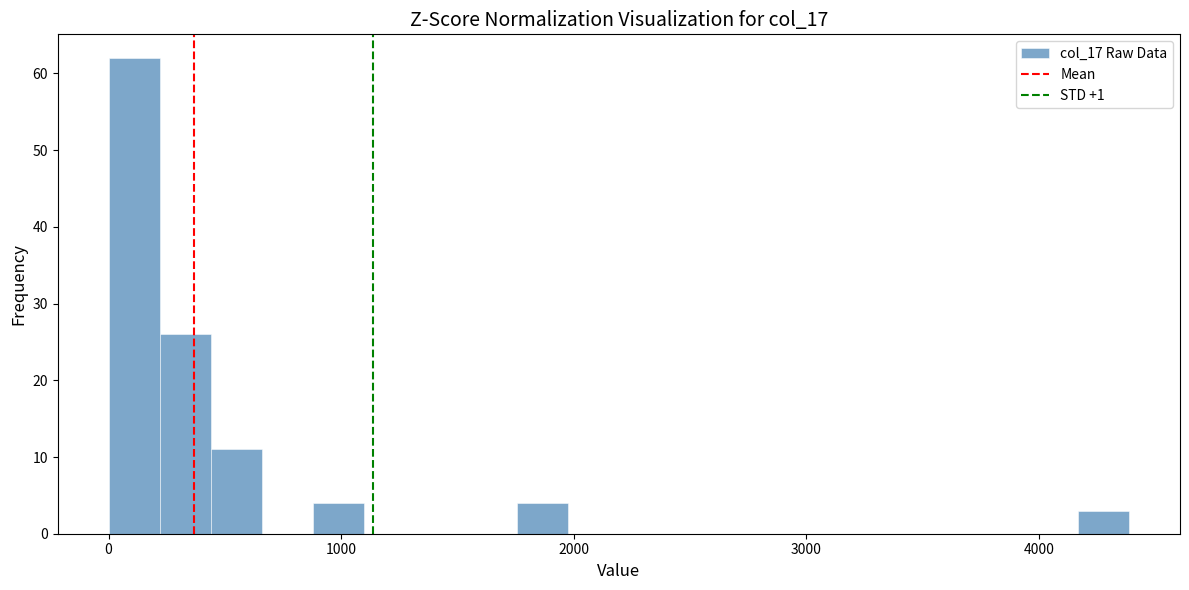

Around what value on the x-axis is the tallest bar? Give the approximate position of its centre, as read against the axis.

100